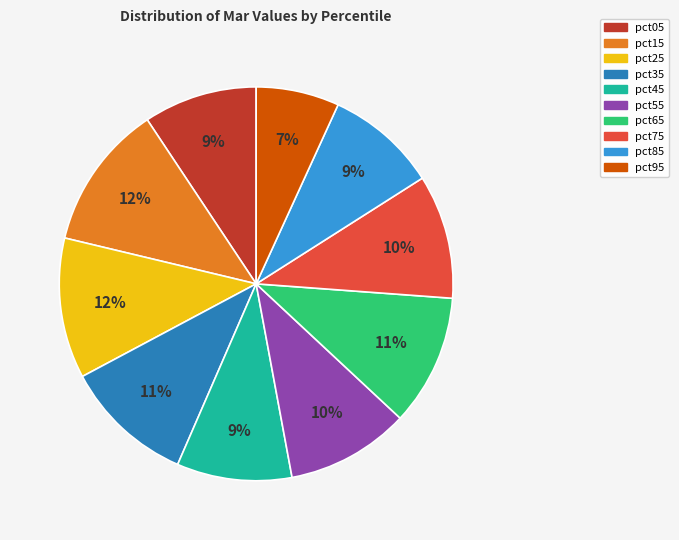

How many segments does this pie chart have?

10